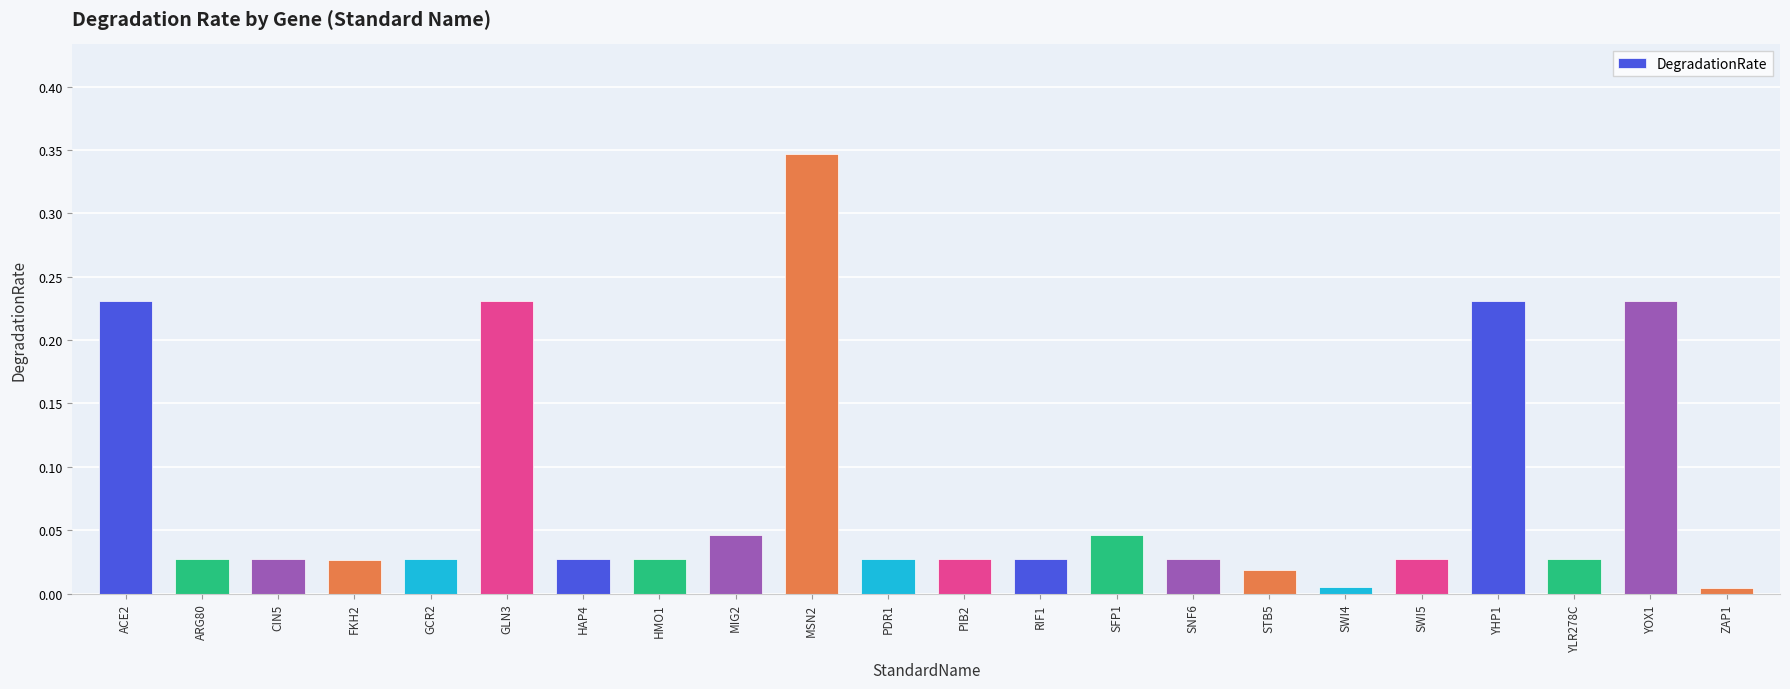

What position from the right is FKH2?

19